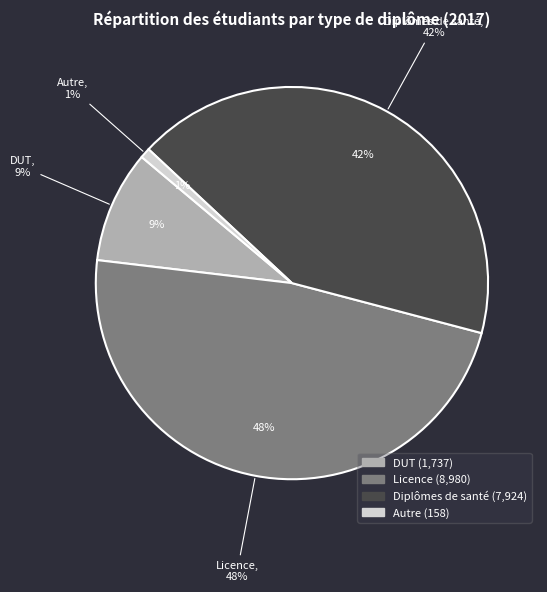

To the nearest percent, what percentage of the pie is Licence?

48%